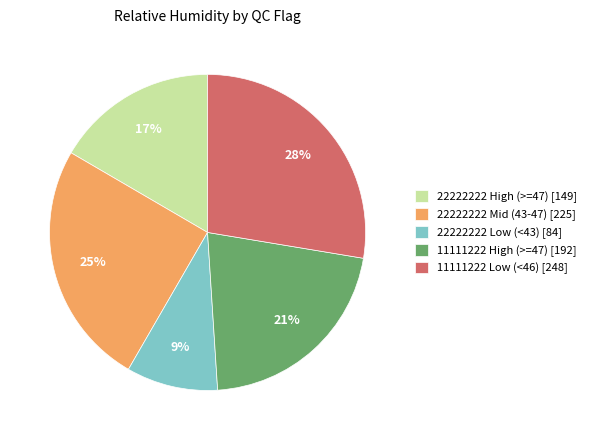

To the nearest percent, what is the average slice percentage?

20%